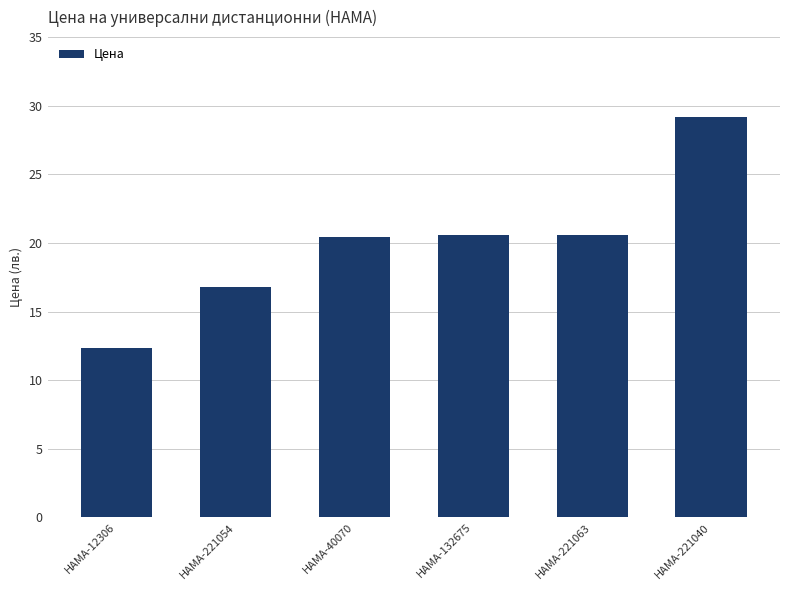

What value does the data have at HAMA-221054?

16.8